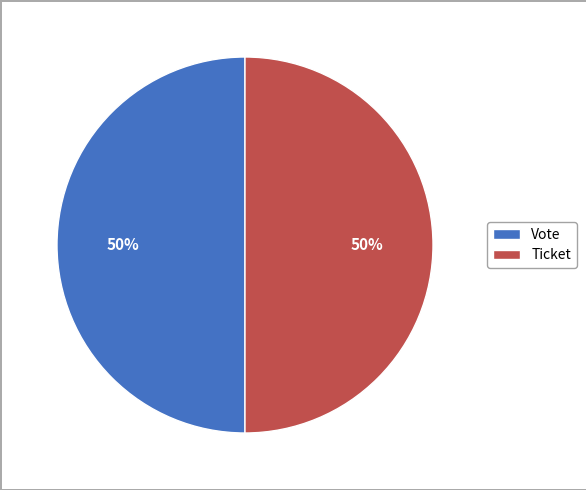

True or false: Vote accounts for 50% of the total.

True